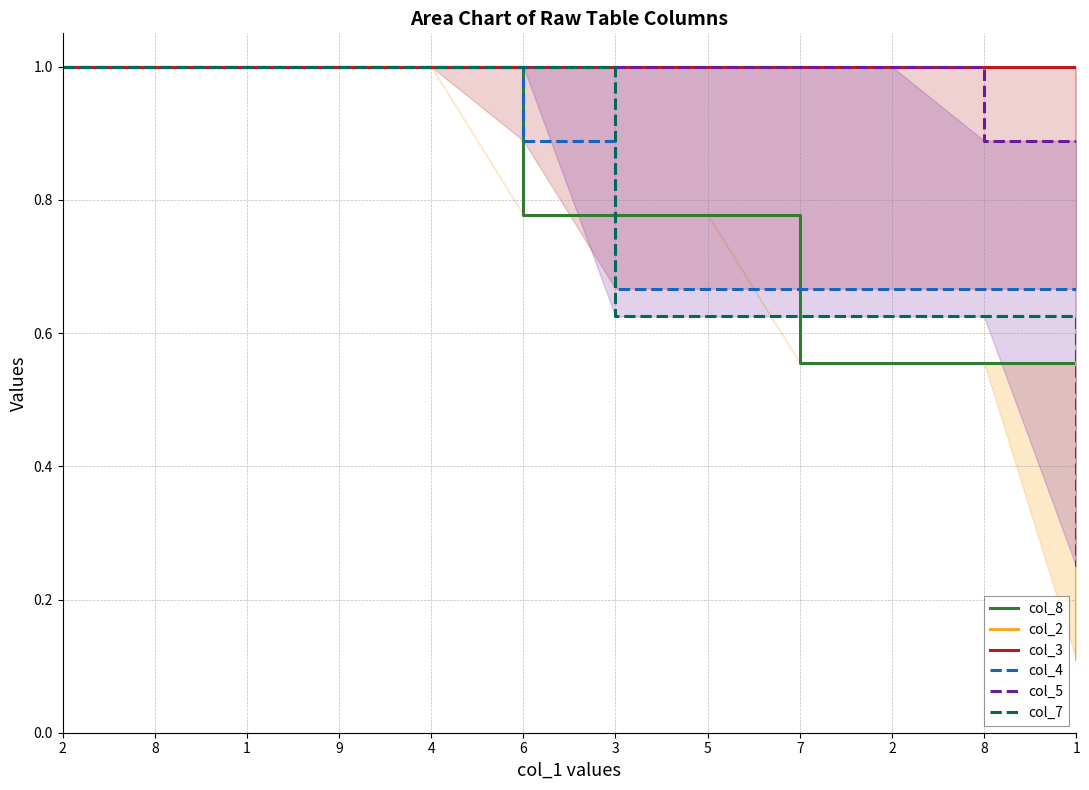

Which series changed the most between 4 and 1?

col_2